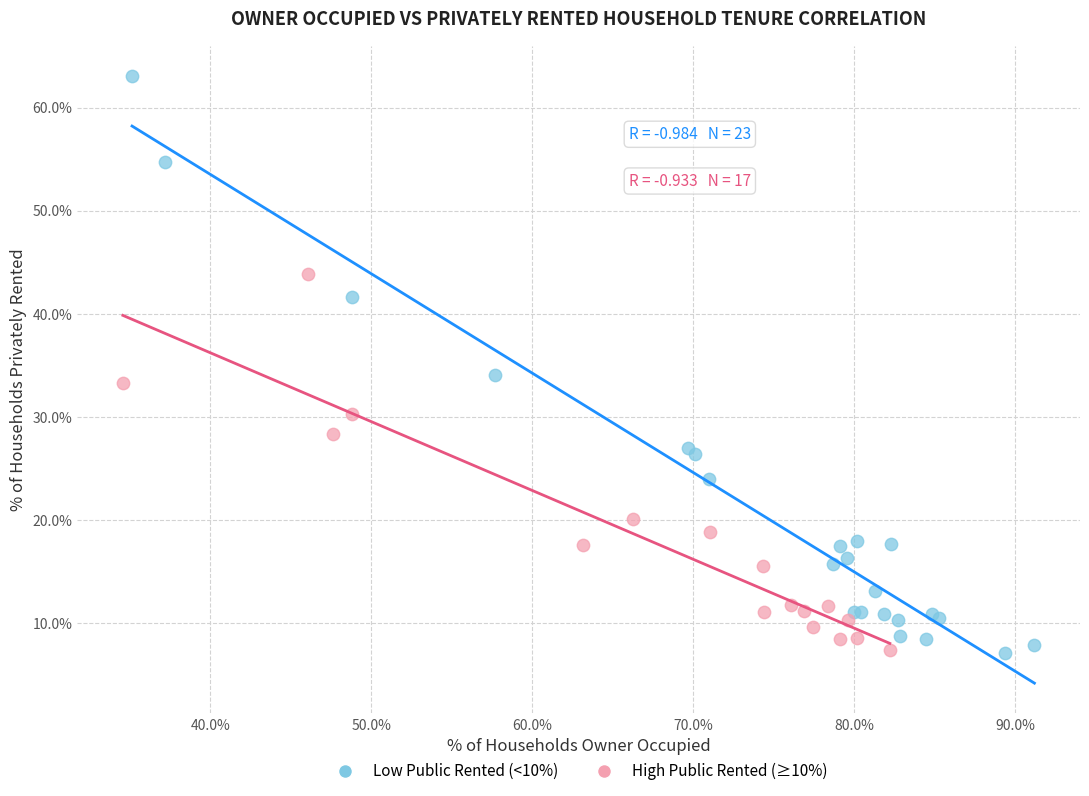

Which series has the widest spread of Y values?

Low Public Rented (<10%)